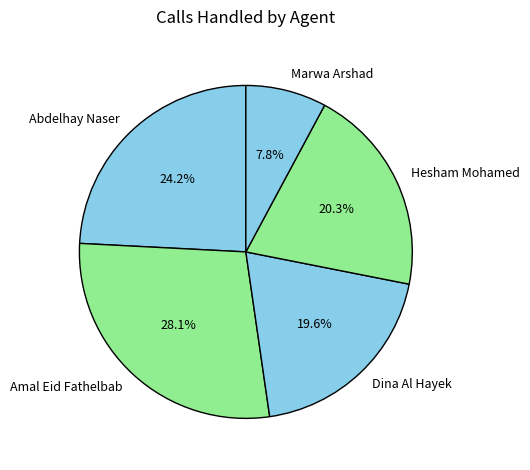

What percentage do Hesham Mohamed and Marwa Arshad together represent?

28.1%